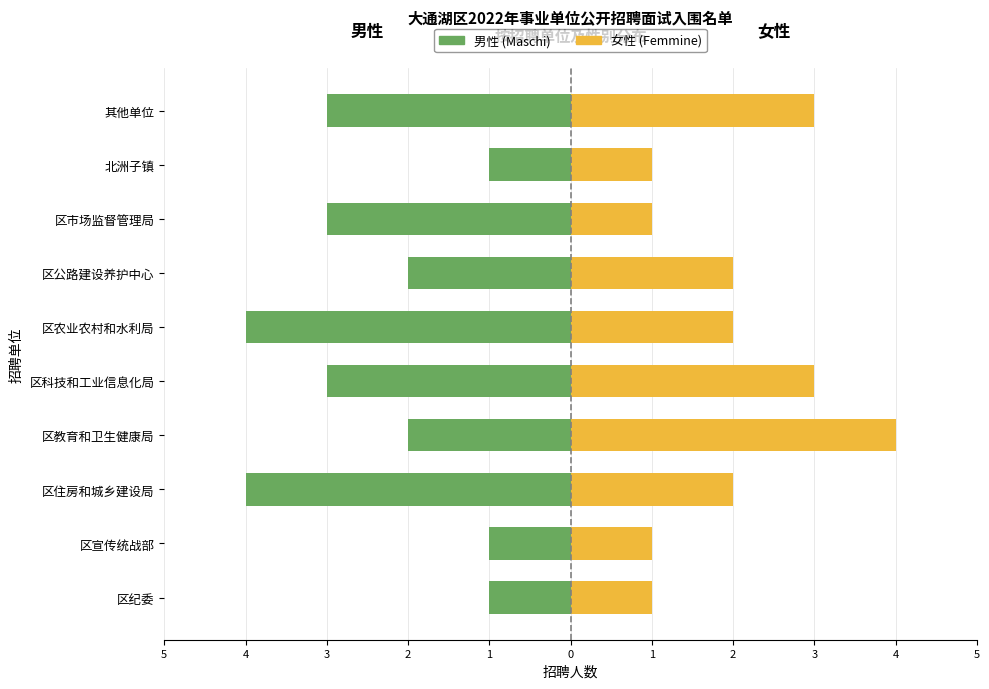

How many groups of bars are there?

10